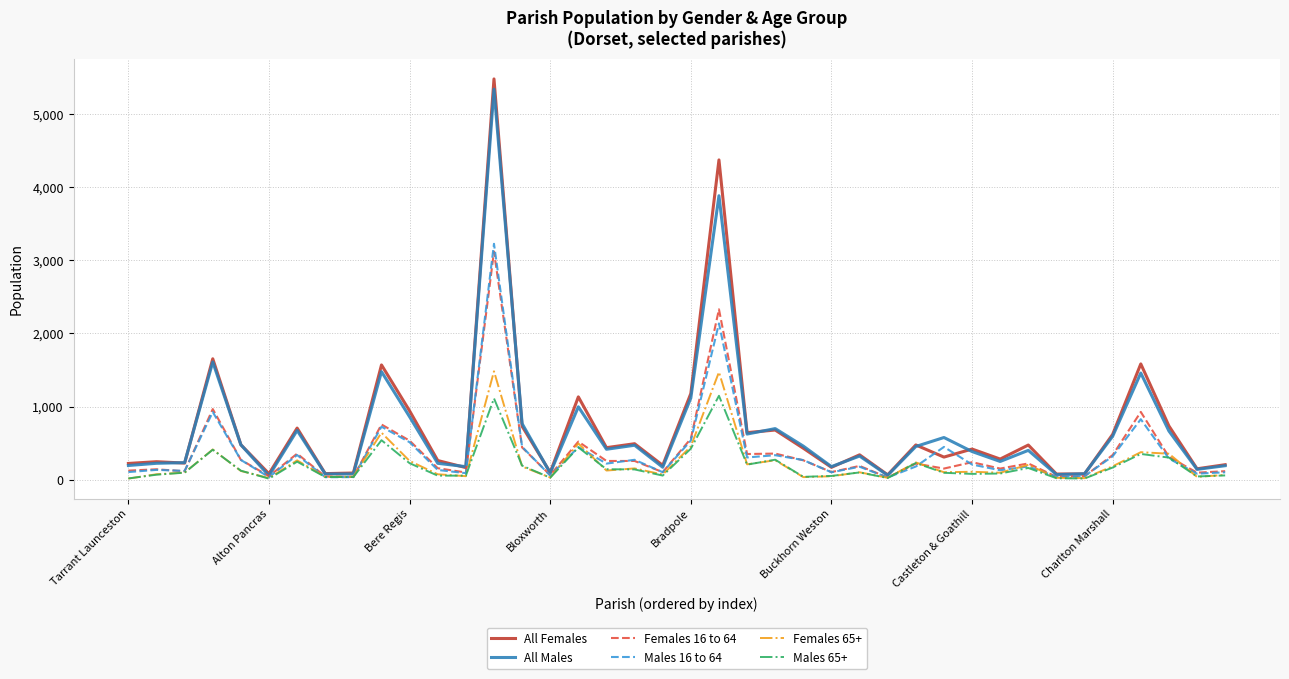

What is the average value of the All Males series?

680